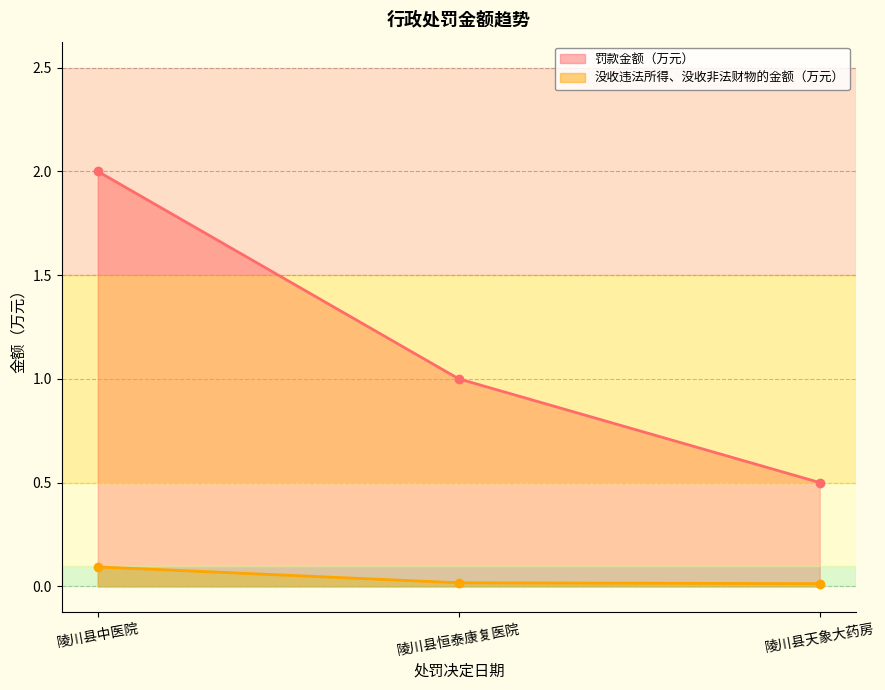

Reading left to right, what are all the values shown in this chart?

罚款金额（万元）: 2.0	1.0	0.5
没收违法所得、没收非法财物的金额（万元）: 0.1	0.0	0.0